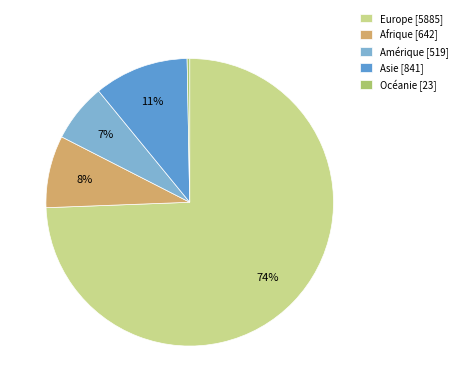

Approximately how many times larger is the value at Europe compared to Afrique?

9.2